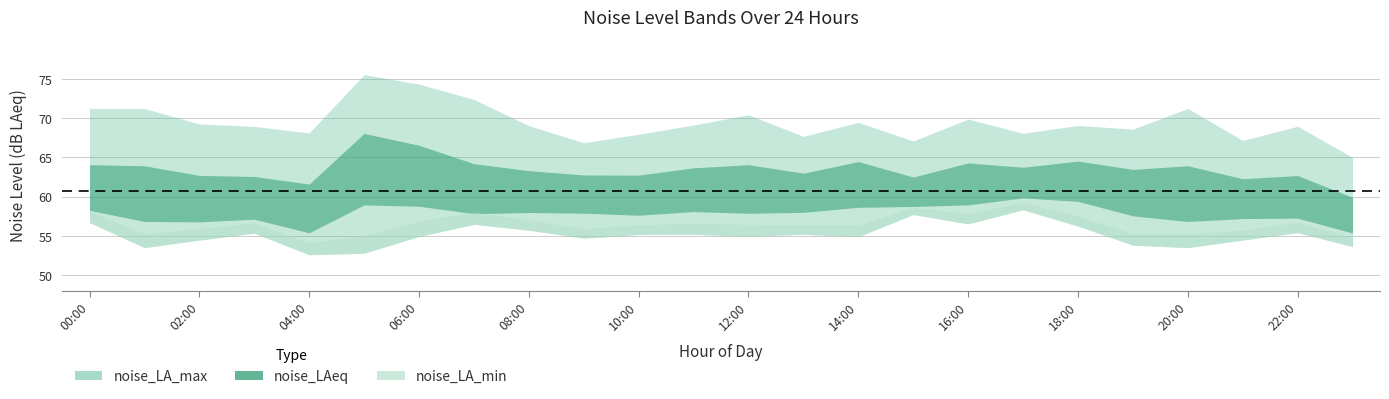

Where does the noise_LA_min series first go above 55?

00:00